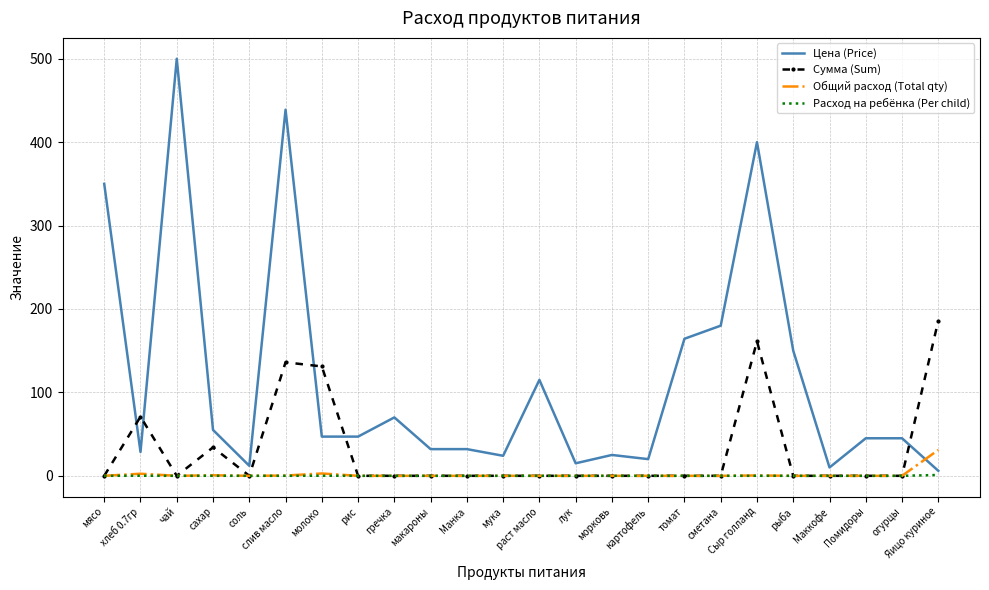

At which label does Сумма (Sum) reach its peak?

Яицо куриное